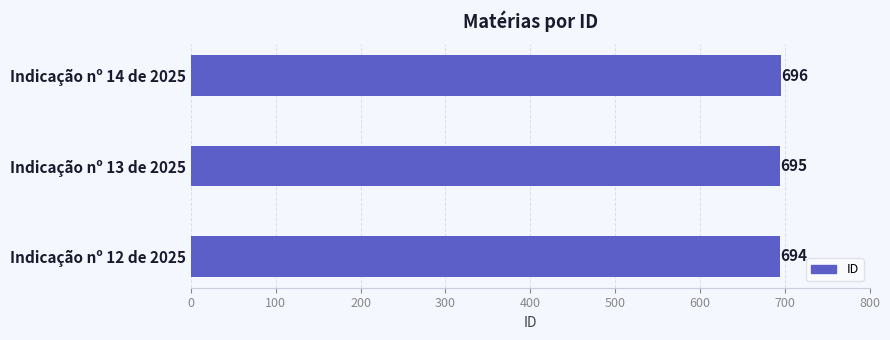

How many distinct data groups are displayed?

1